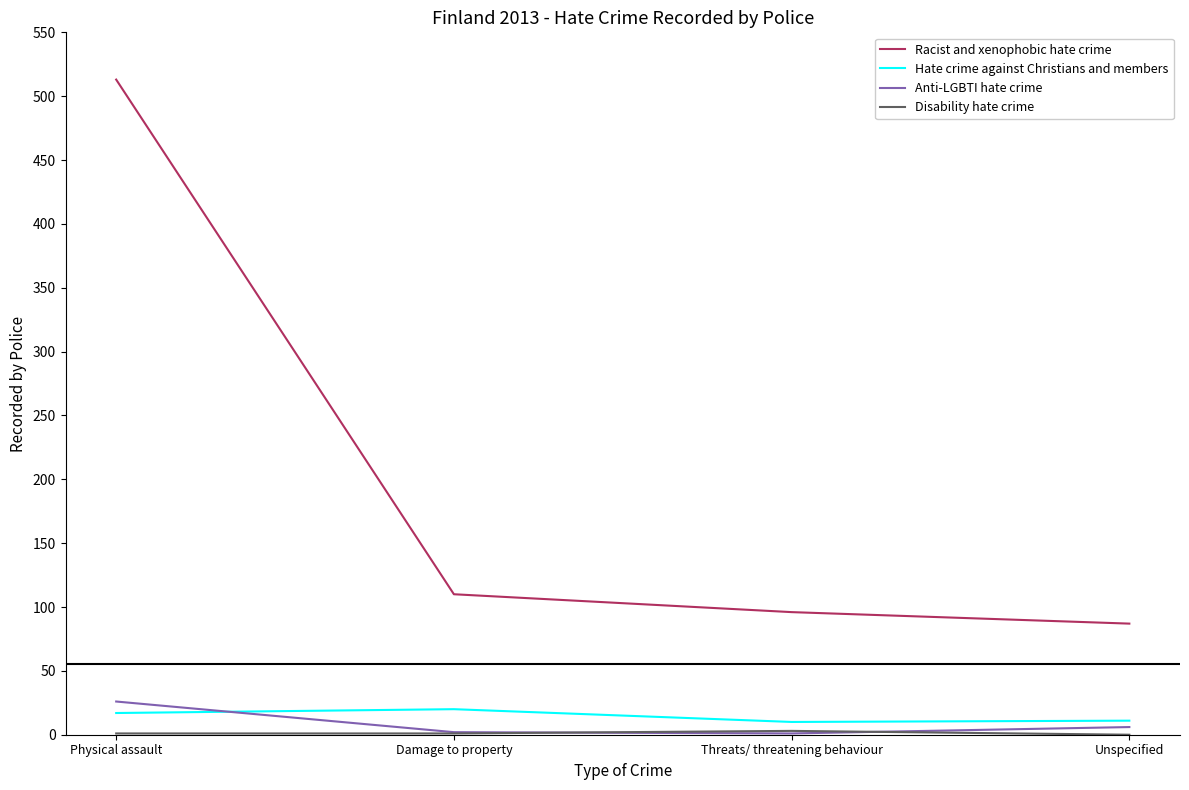

Rank the categories by Racist and xenophobic hate crime value from highest to lowest.

Physical assault, Damage to property, Threats/ threatening behaviour, Unspecified